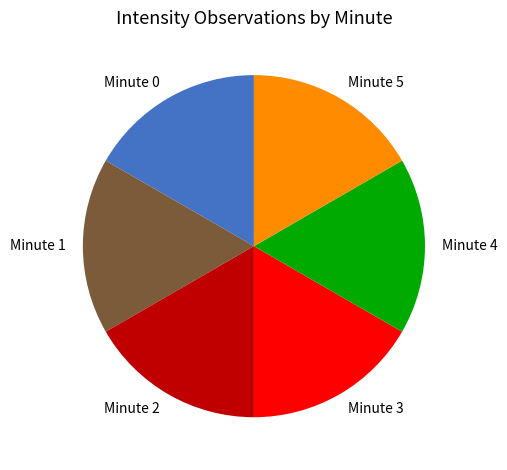

What is the ratio of the value at Minute 3 to the value at Minute 1?

1.0